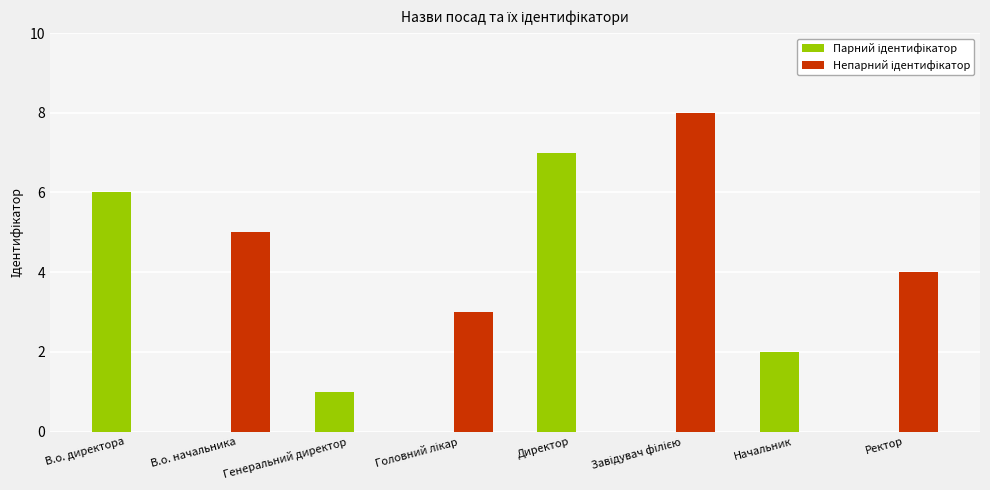

What is the maximum value shown in the chart?

8